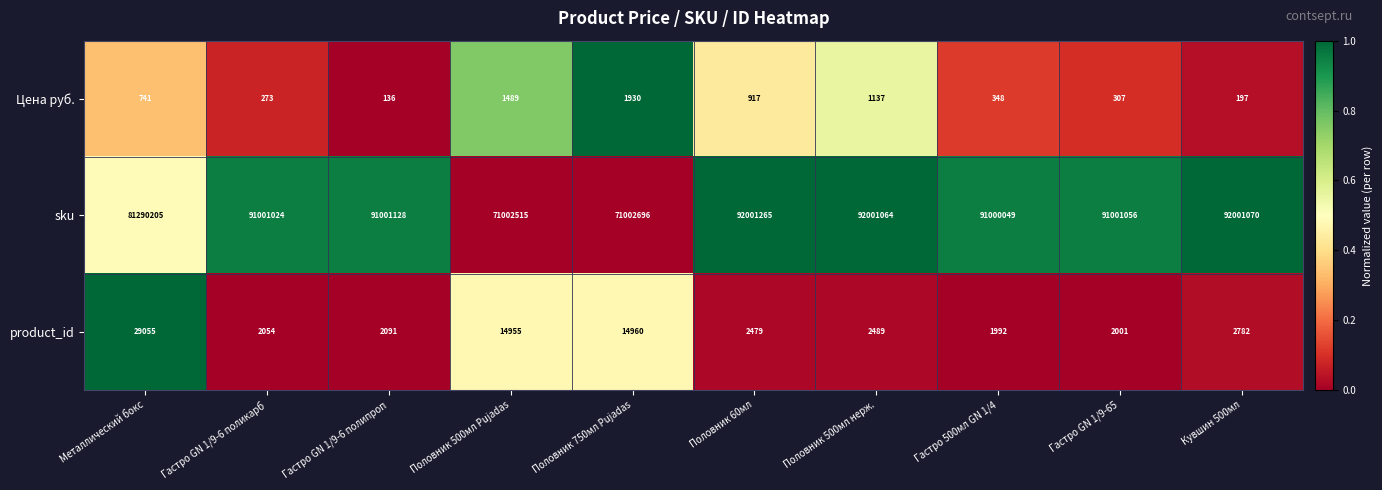

Rank the series at Гастро GN 1/9-6 поликарб from highest to lowest value.

sku, product_id, Цена руб.